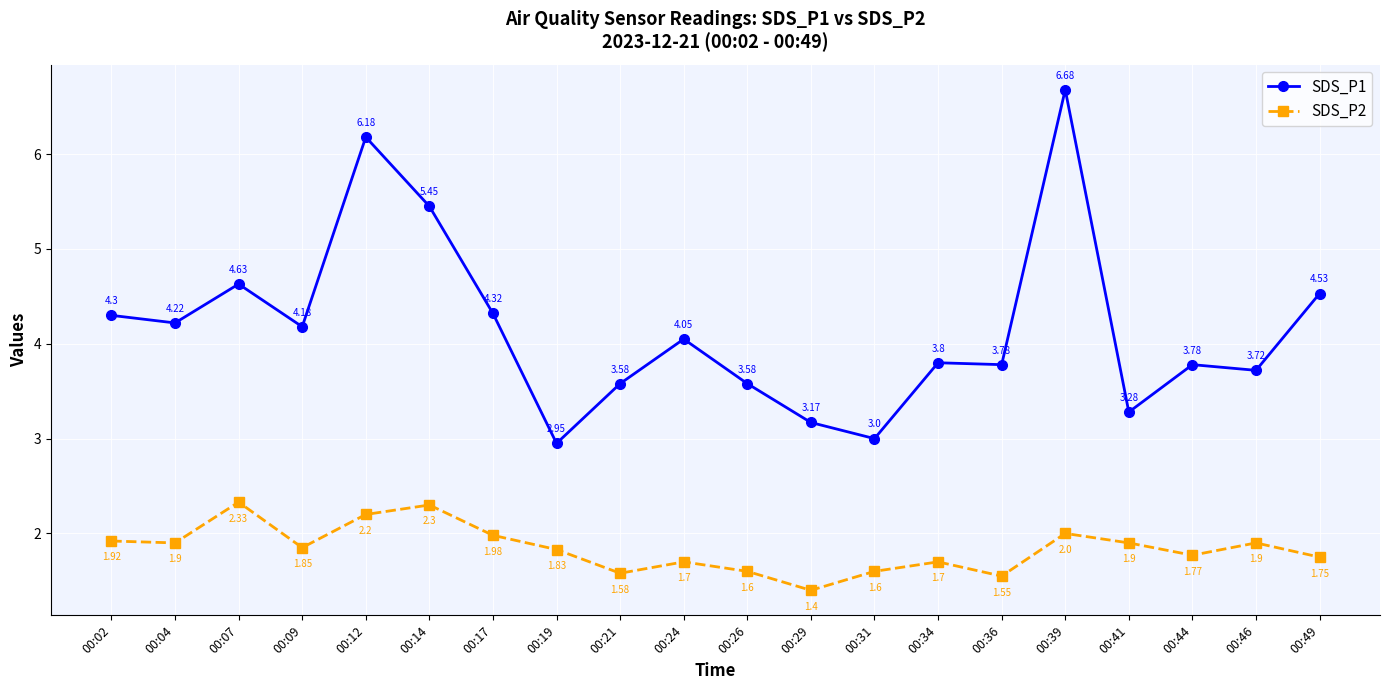

True or false: SDS_P2 has more than 1 points higher than both neighbors.

True